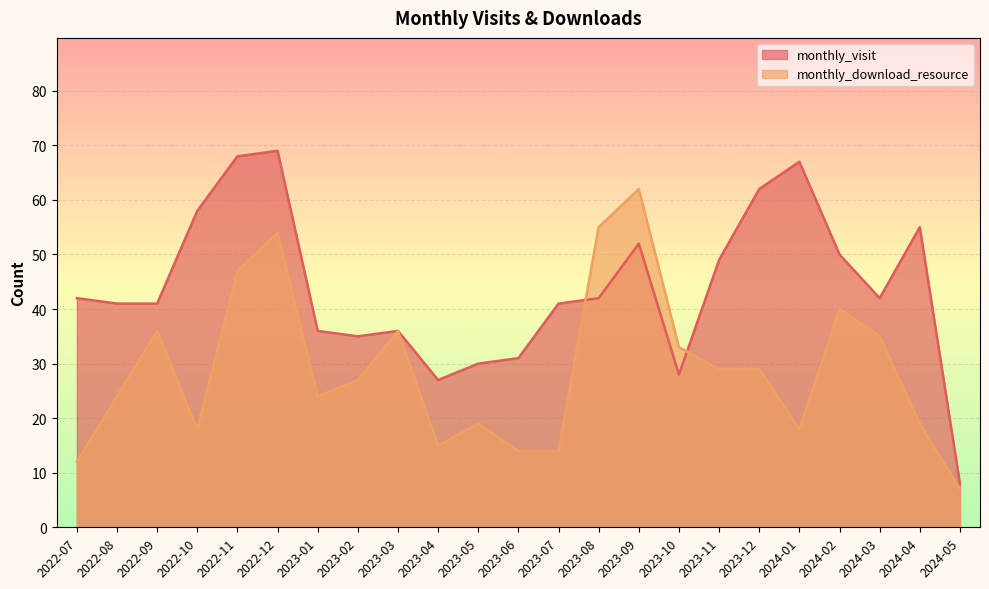

At which category is the sum across all series the highest?

2022-12